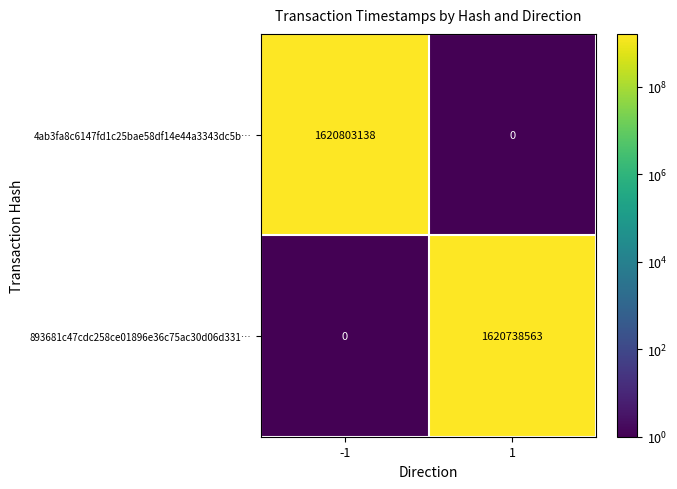

What is the approximate value of 893681c47cdc258ce01896e36c75ac30d06d331… at 1, to the nearest 100?

1620738600